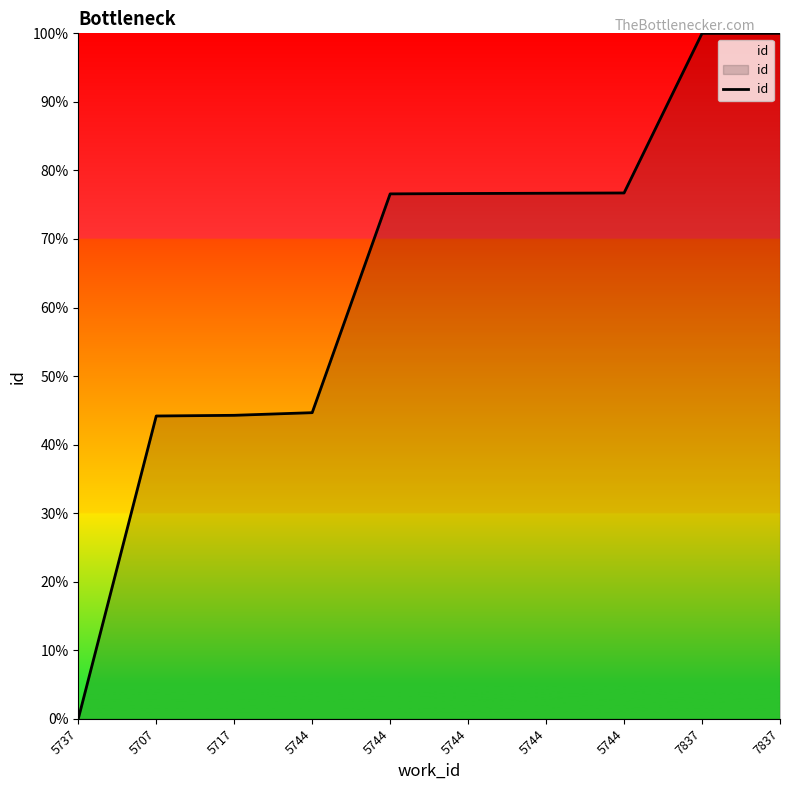

Which has a higher value, 7837 or 5707?

7837